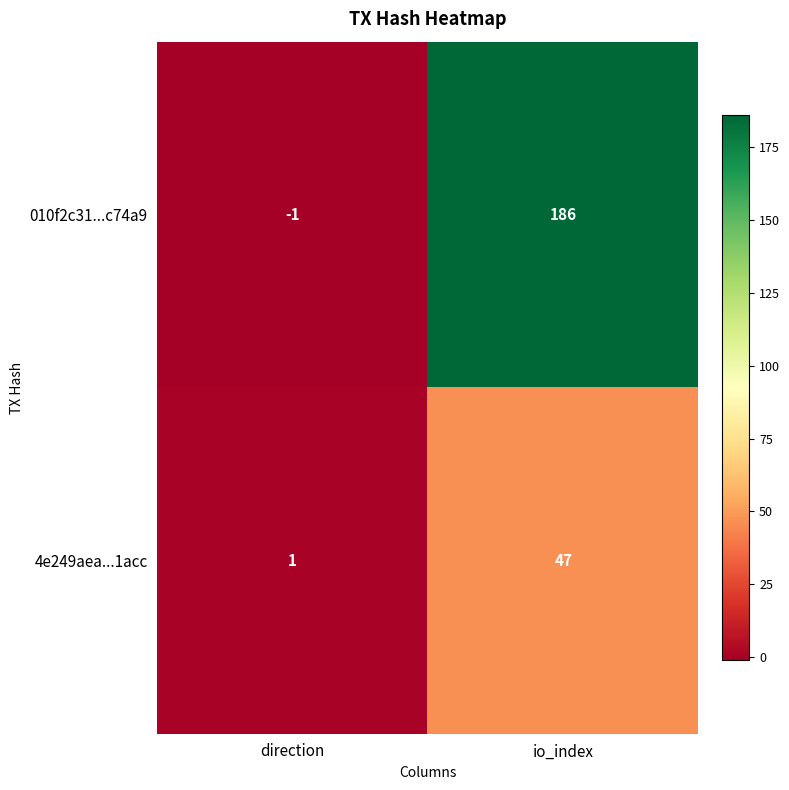

What is the total value across all series at io_index?

233